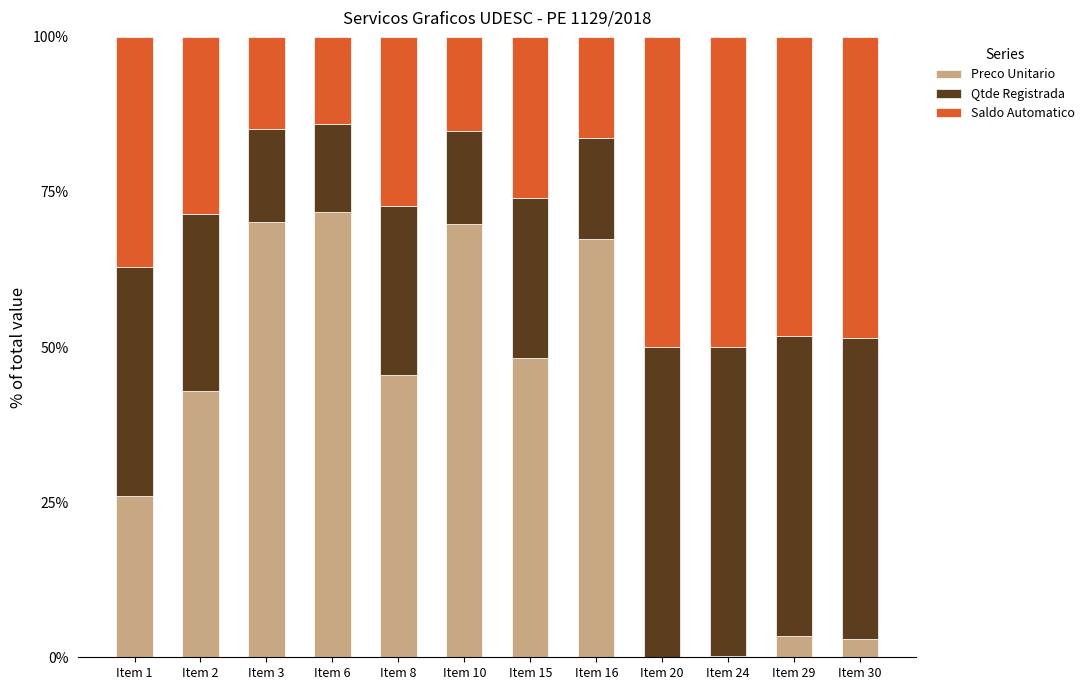

What is the maximum value for Preco Unitario?

71.8